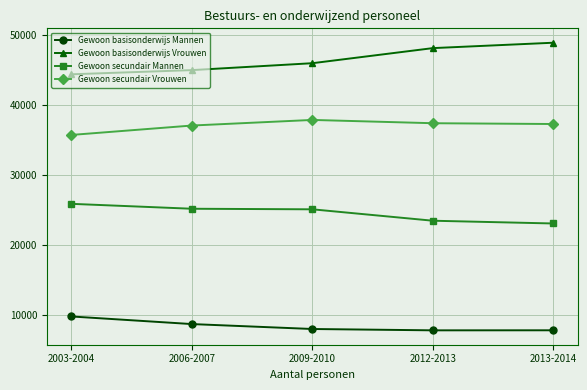

List the series in order of their overall mean, highest first.

Gewoon basisonderwijs Vrouwen, Gewoon secundair Vrouwen, Gewoon secundair Mannen, Gewoon basisonderwijs Mannen